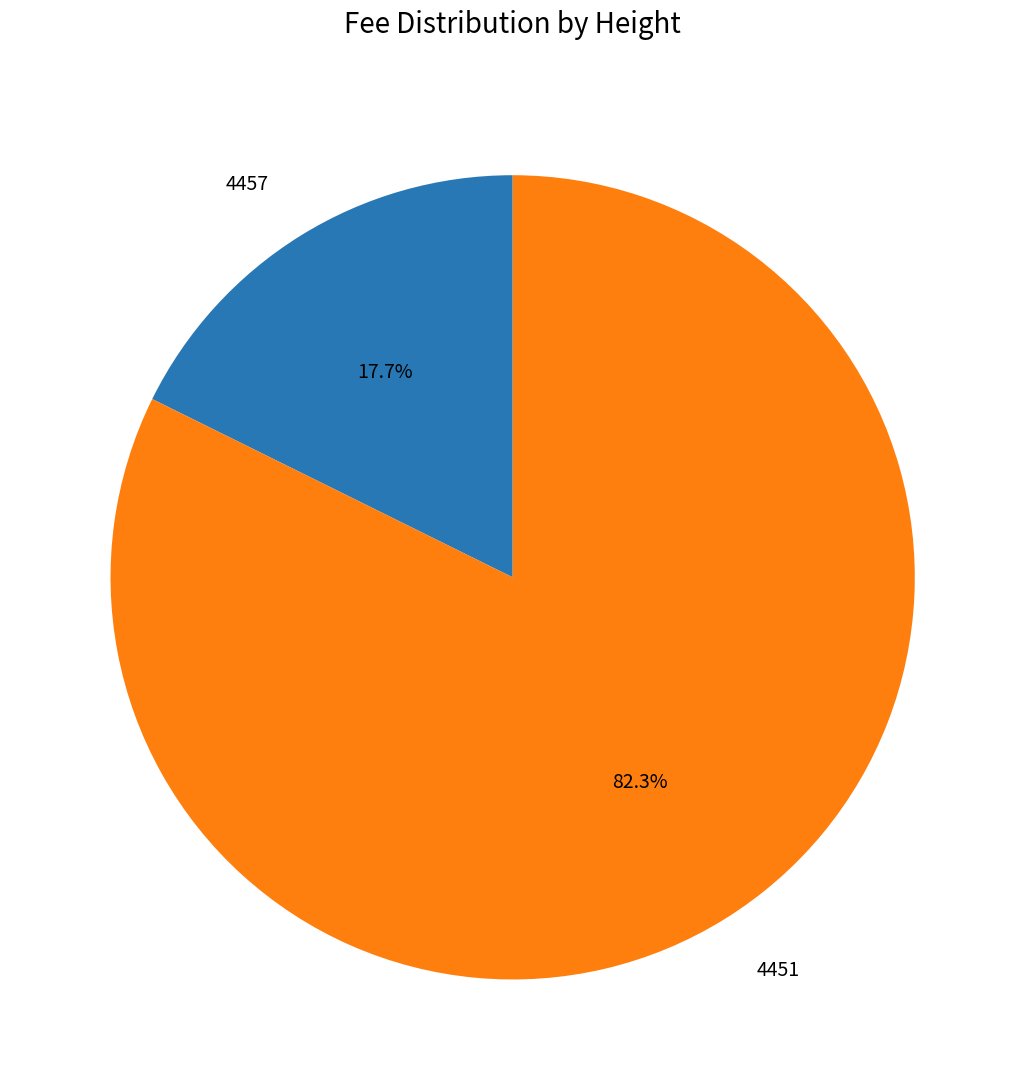

Between 4451 and 4457, which is larger?

4451